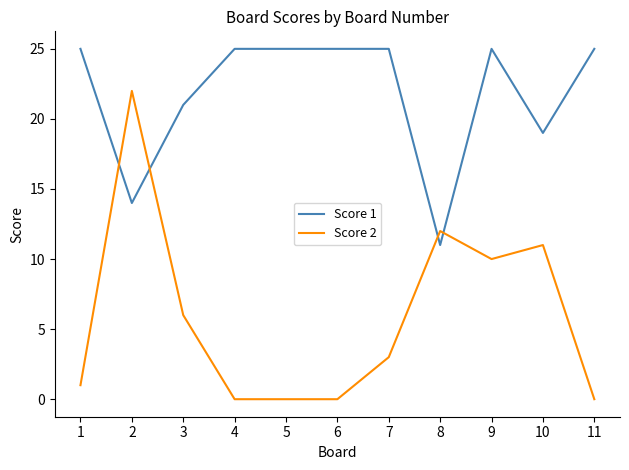

Read the Score 2 value at 8, to the nearest 5.

10